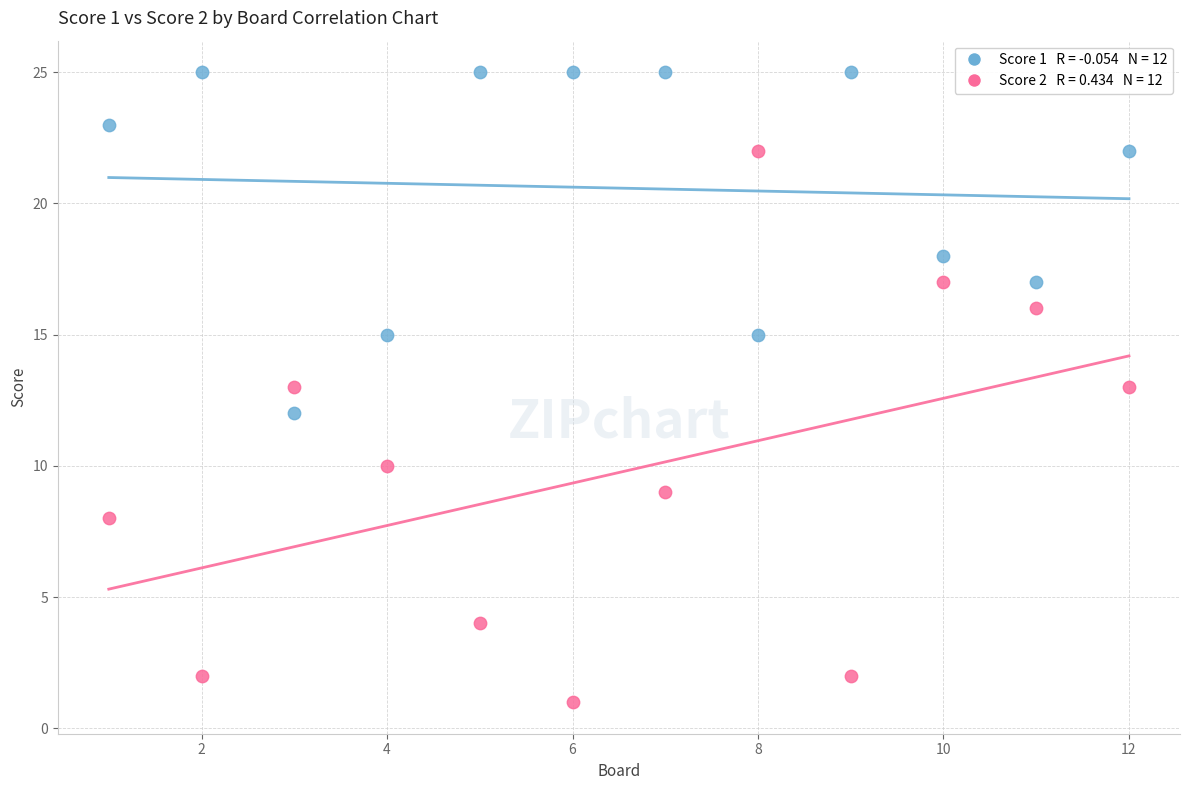

Across all data points, what is the range of X values (max minus min)?

11